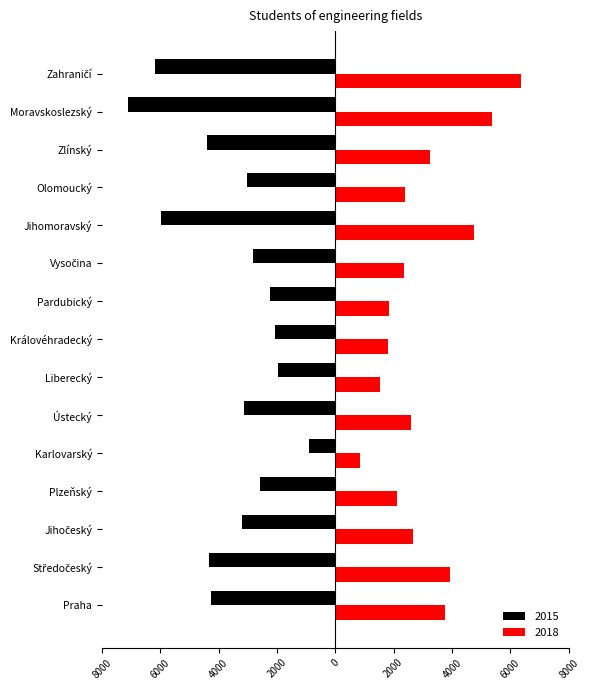

What are all the series names shown in the legend?

2015, 2018